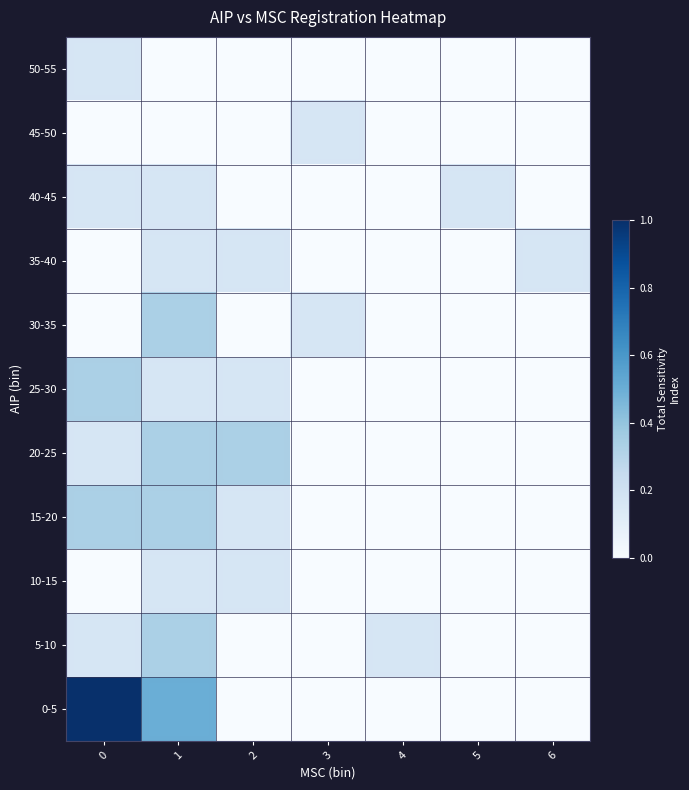

Reading left to right, transcribe all the data shown in this chart.

0-5: 0=1.0	1=0.5	2=0.0	3=0.0	4=0.0	5=0.0	6=0.0
5-10: 0=0.2	1=0.3	2=0.0	3=0.0	4=0.2	5=0.0	6=0.0
10-15: 0=0.0	1=0.2	2=0.2	3=0.0	4=0.0	5=0.0	6=0.0
15-20: 0=0.3	1=0.3	2=0.2	3=0.0	4=0.0	5=0.0	6=0.0
20-25: 0=0.2	1=0.3	2=0.3	3=0.0	4=0.0	5=0.0	6=0.0
25-30: 0=0.3	1=0.2	2=0.2	3=0.0	4=0.0	5=0.0	6=0.0
30-35: 0=0.0	1=0.3	2=0.0	3=0.2	4=0.0	5=0.0	6=0.0
35-40: 0=0.0	1=0.2	2=0.2	3=0.0	4=0.0	5=0.0	6=0.2
40-45: 0=0.2	1=0.2	2=0.0	3=0.0	4=0.0	5=0.2	6=0.0
45-50: 0=0.0	1=0.0	2=0.0	3=0.2	4=0.0	5=0.0	6=0.0
50-55: 0=0.2	1=0.0	2=0.0	3=0.0	4=0.0	5=0.0	6=0.0